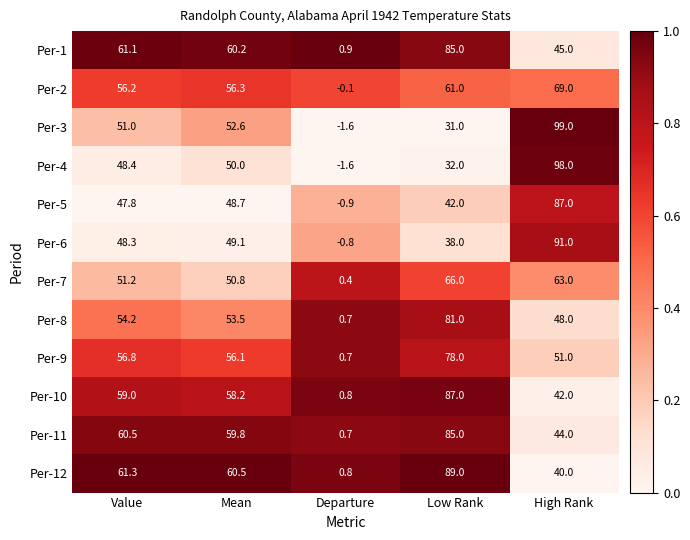

What is the sum of all Per-4 values?

226.8